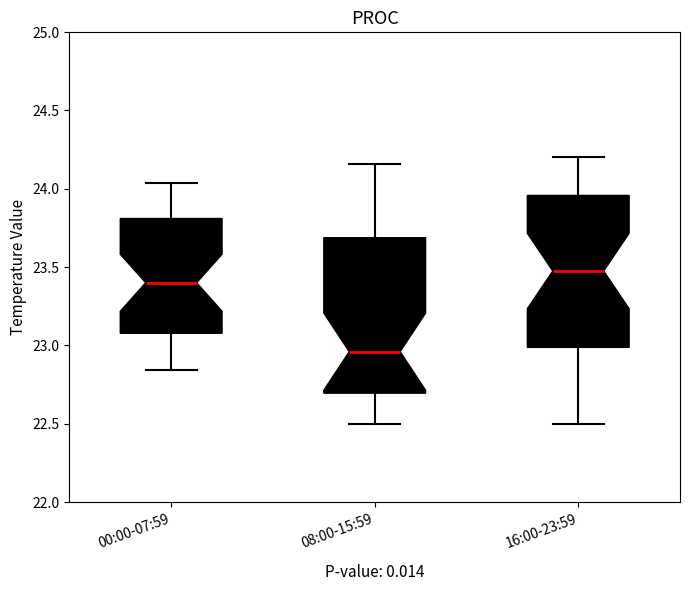

Reading left to right, transcribe this box plot: for each box, give where its median line is, the range the box spans, and where its two whiskers end, as read against the y-axis. The values are not printed on the chart, so give them approximately, as read against the axis.

00:00-07:59: median 23.40, box 23.10 to 23.80, whiskers 22.85 to 24.05
08:00-15:59: median 22.95, box 22.70 to 23.70, whiskers 22.50 to 24.15
16:00-23:59: median 23.50, box 23.00 to 23.95, whiskers 22.50 to 24.20